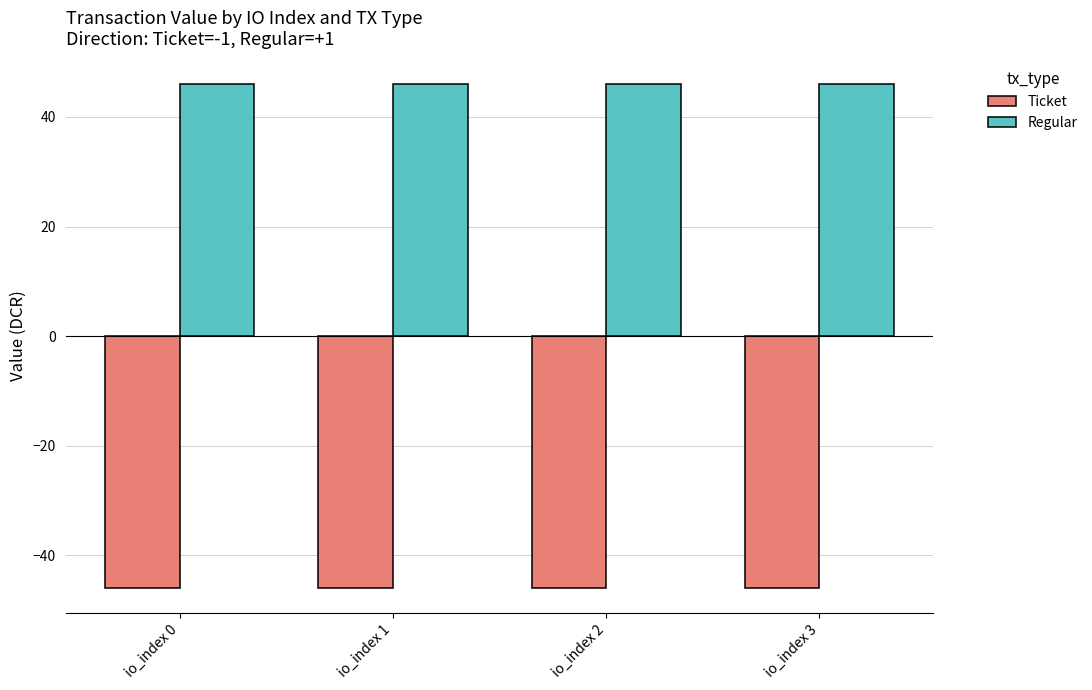

What is the value of the Regular bar at the 4th from the left?

46.0